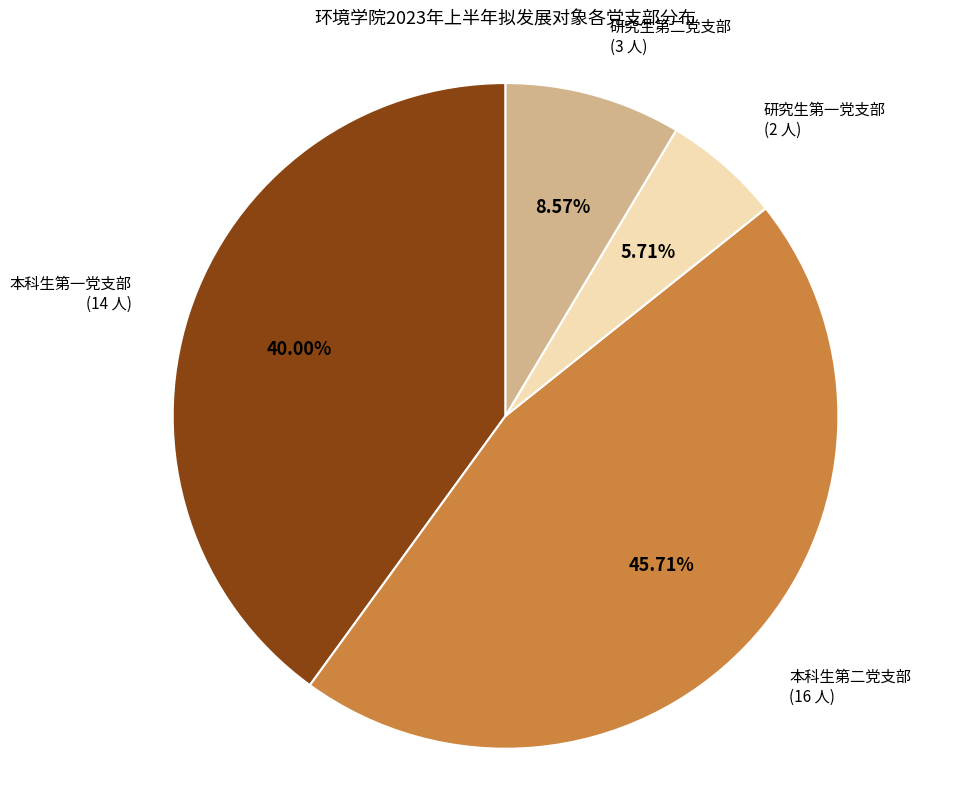

Between 本科生第二党支部 and 研究生第二党支部, which is larger?

本科生第二党支部